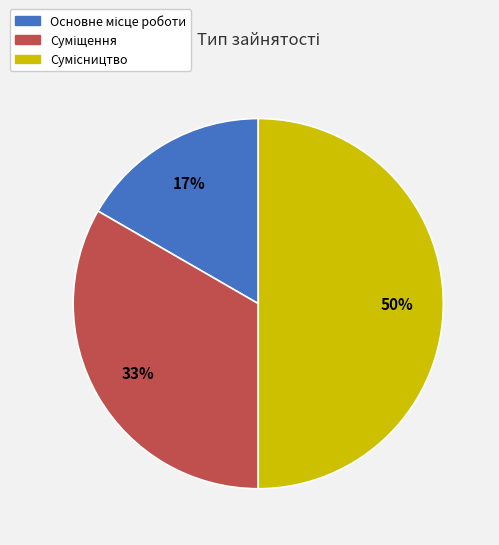

To the nearest percent, what is the difference between the largest and smallest slice percentages?

33%